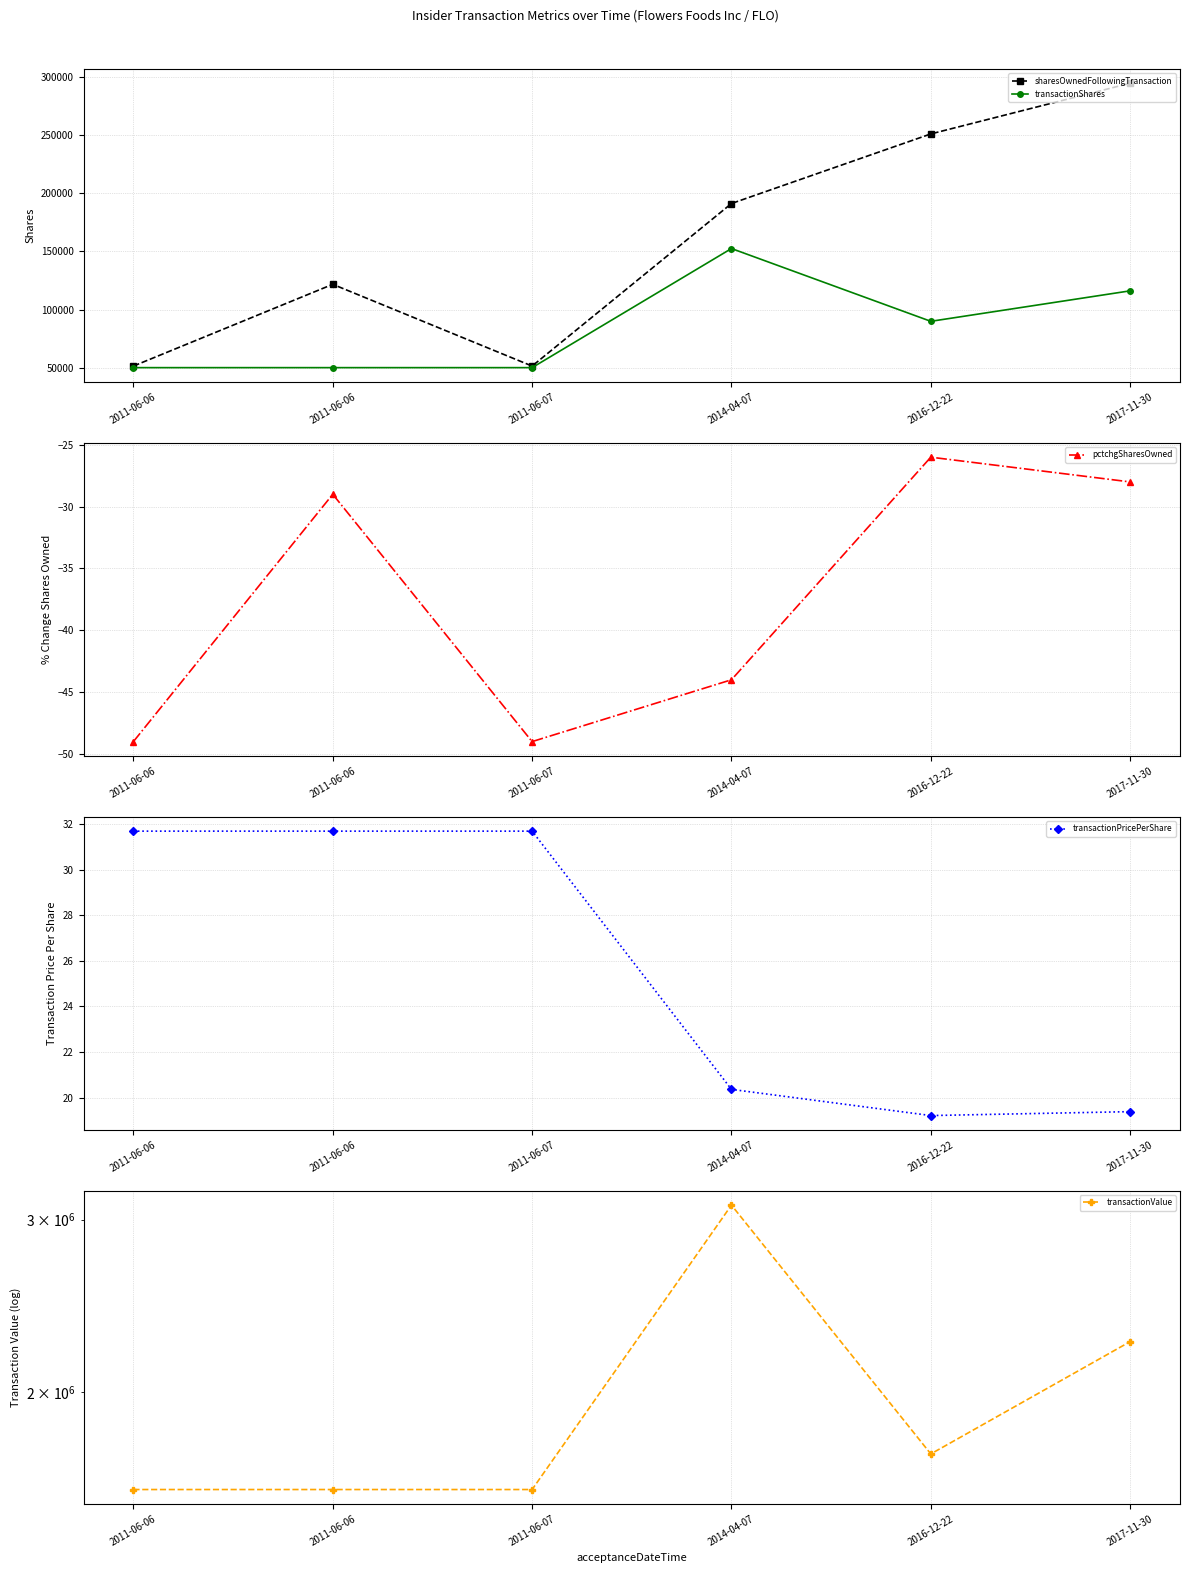

What is the label of the 3rd point from the right?

2014-04-07